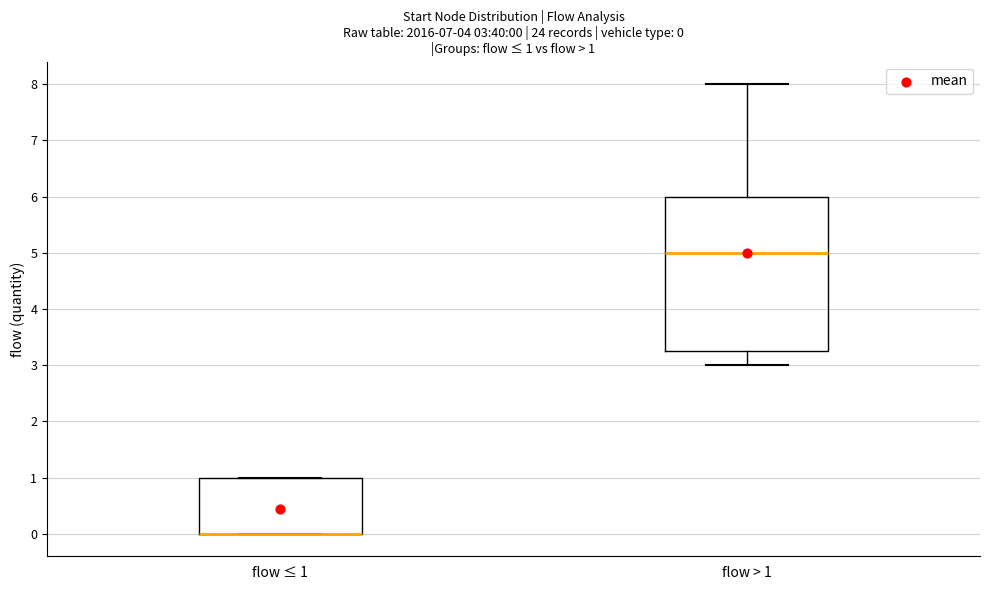

Comparing the boxes themselves (not the whiskers), which one is the tallest?

flow > 1